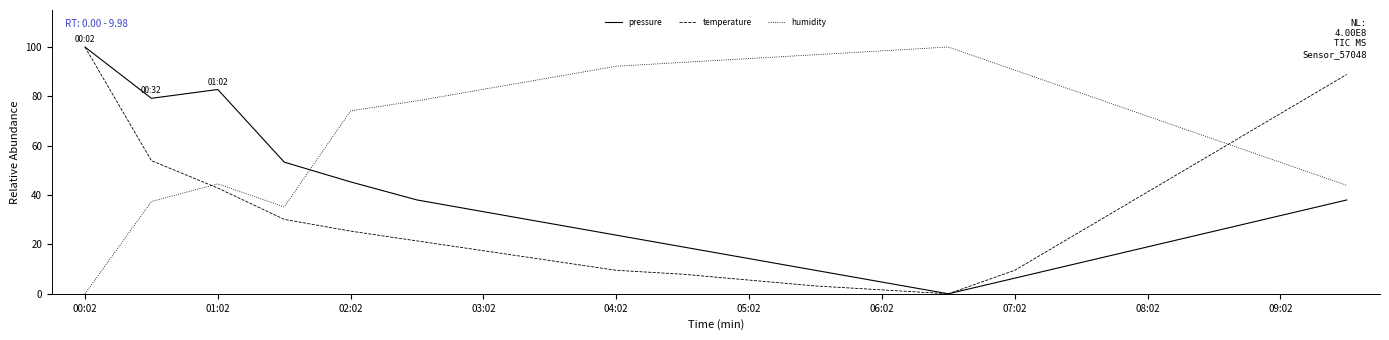

Which series has the largest total across all categories?

humidity